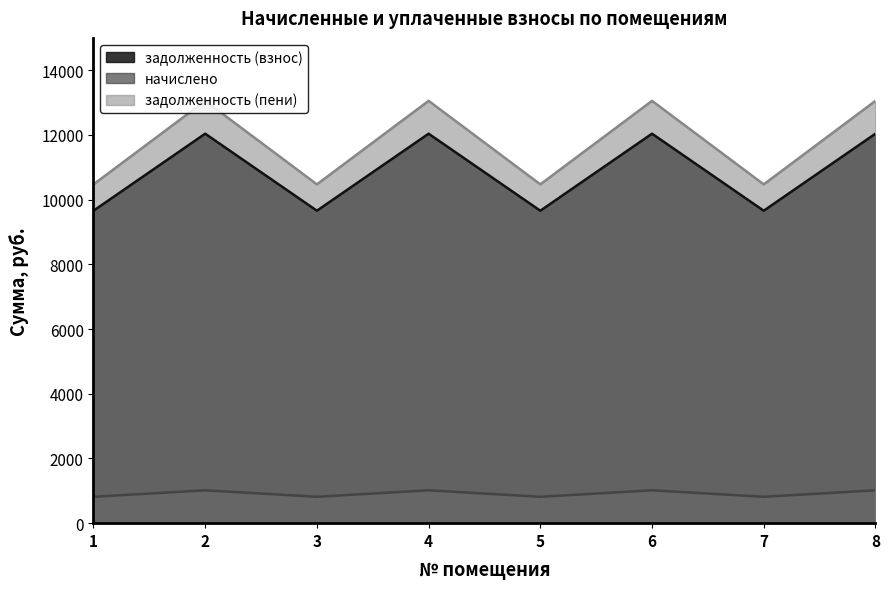

True or false: начислено and задолженность (взнос) cross at least once.

False